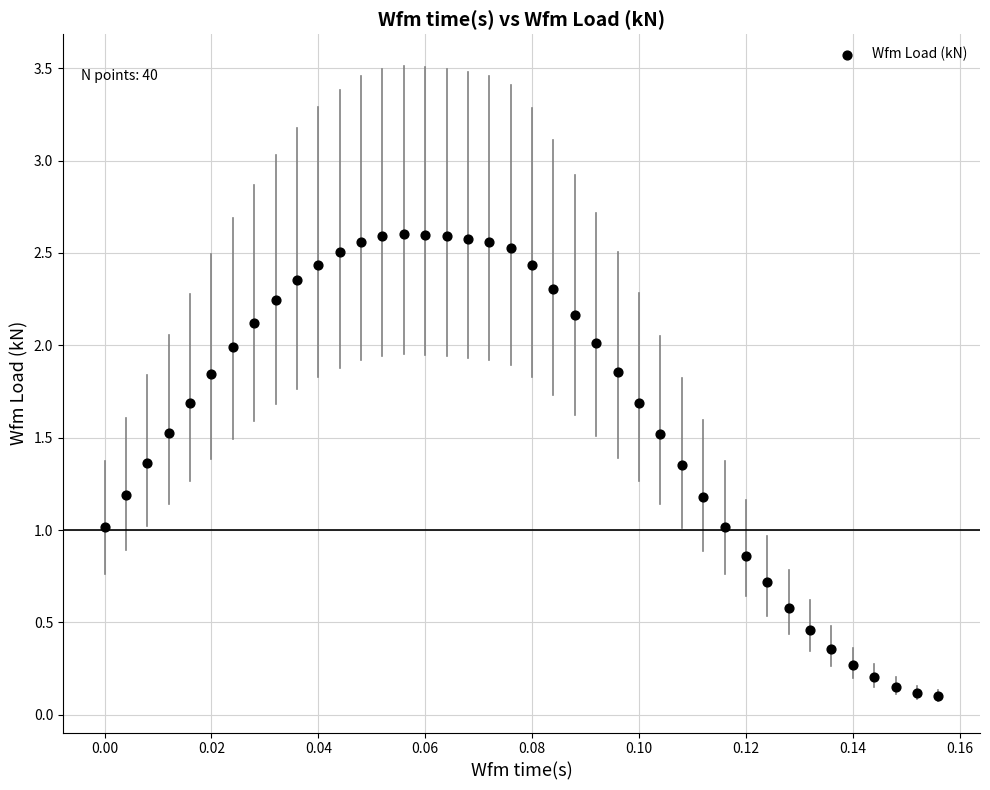

What is the range of Y values (max minus min)?

2.5